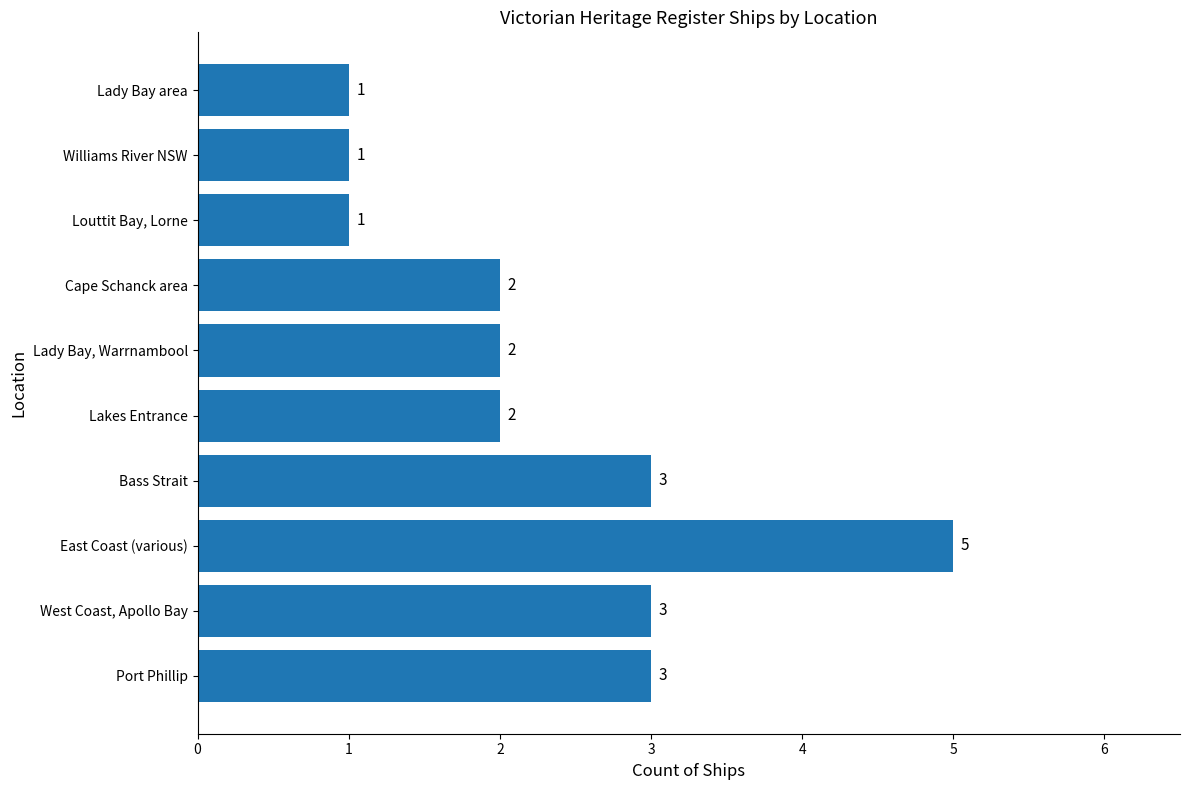

The value at Louttit Bay, Lorne is 1. True or false?

True